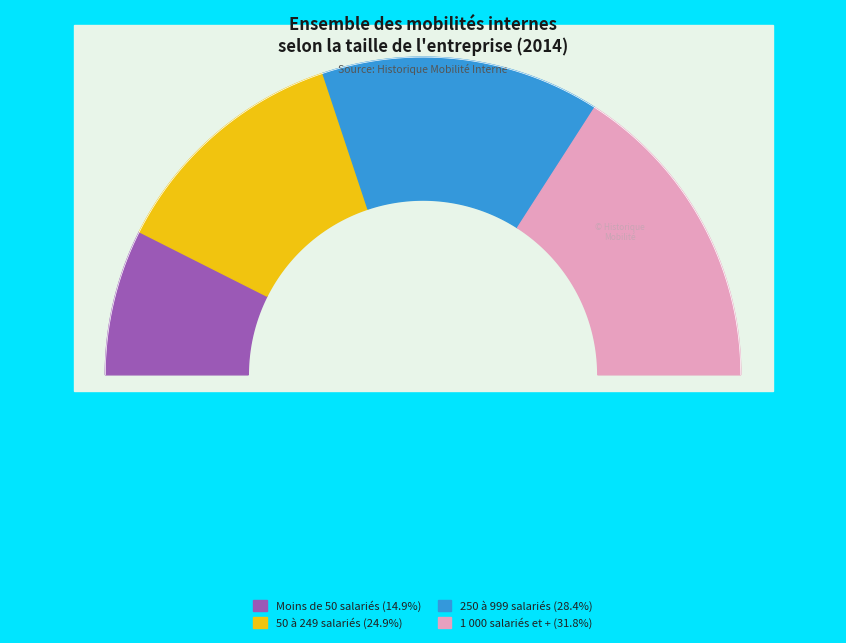

What is the largest slice in the pie chart?

1 000 salariés et +